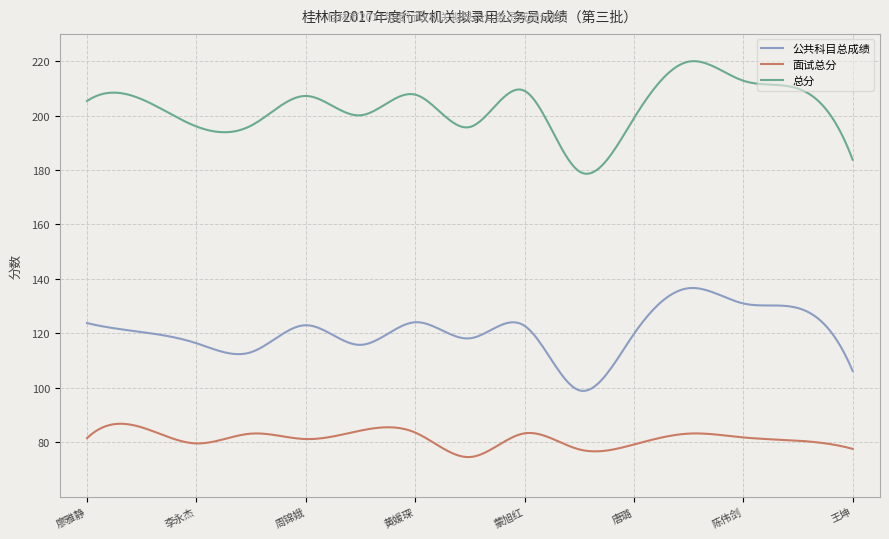

Which series has the widest spread of values?

总分